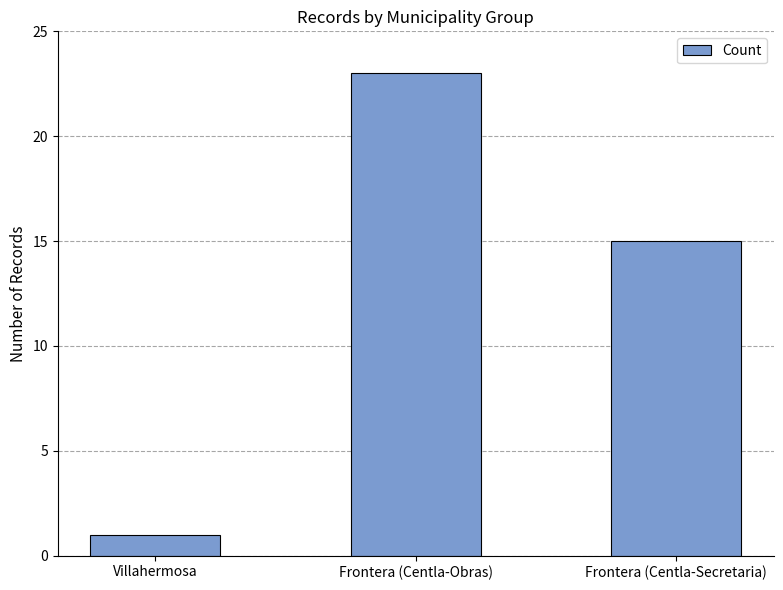

What is the change in value from Villahermosa to Frontera (Centla-Obras)?

+22